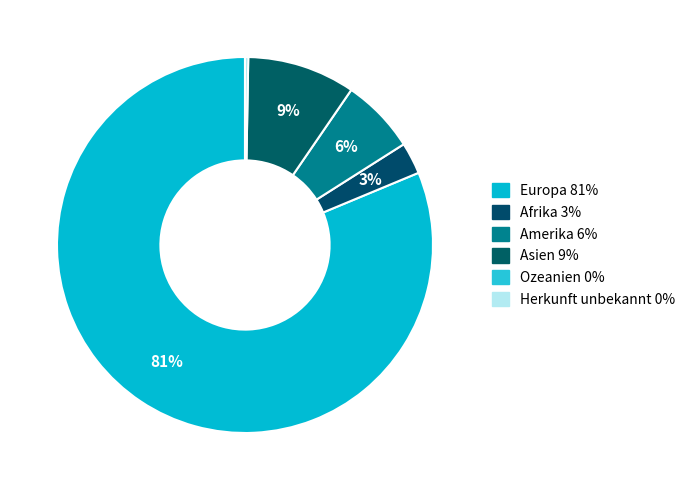

What percentage is the Europa slice, to the nearest percent?

81%